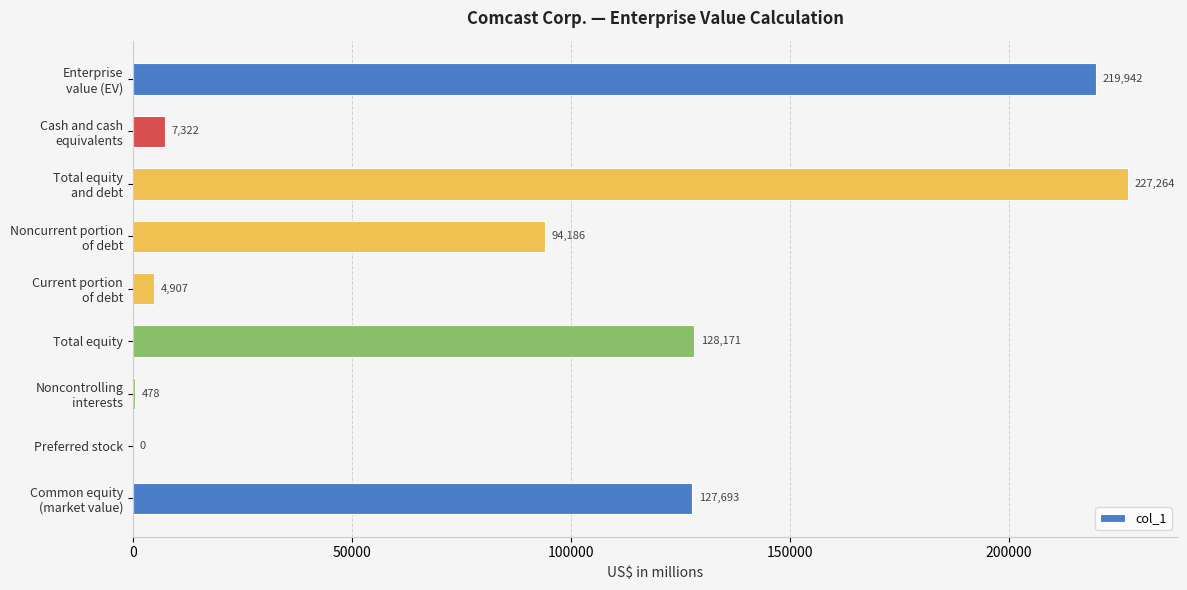

What is the approximate value at Total equity, to the nearest 100?

128200